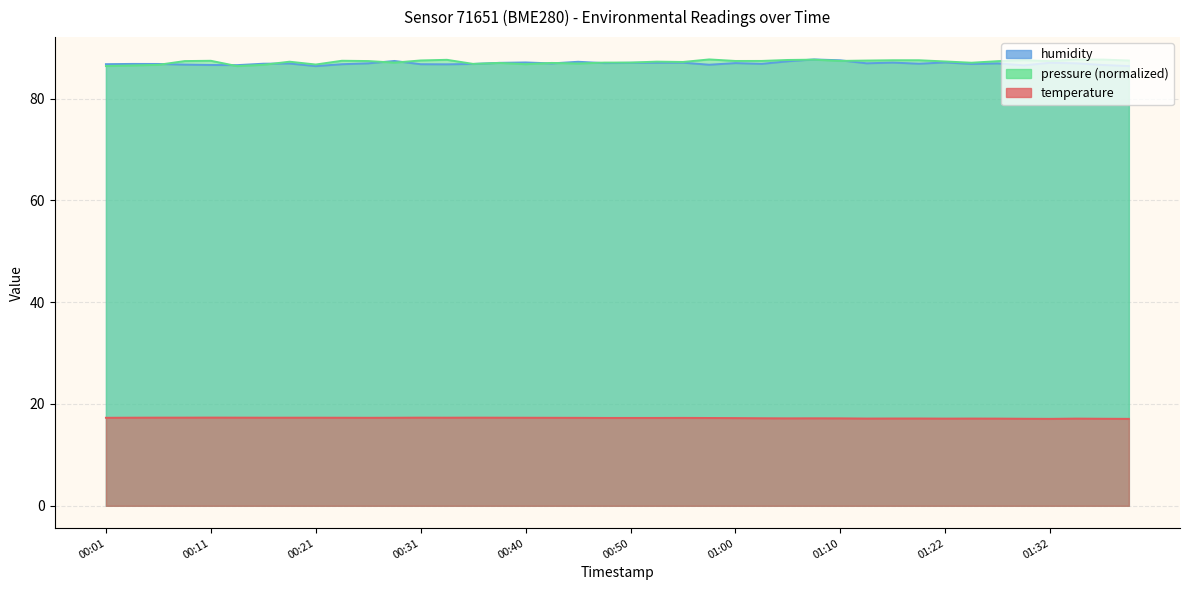

What is the maximum value for humidity?

87.7